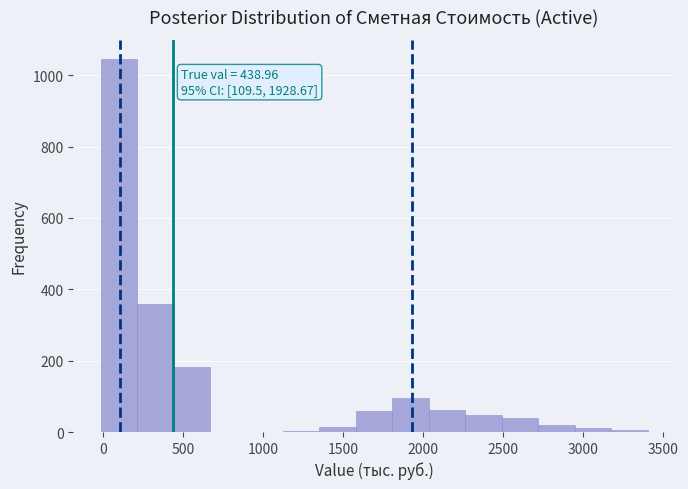

Over which range of the x-axis is the bar tallest?

0 to 200